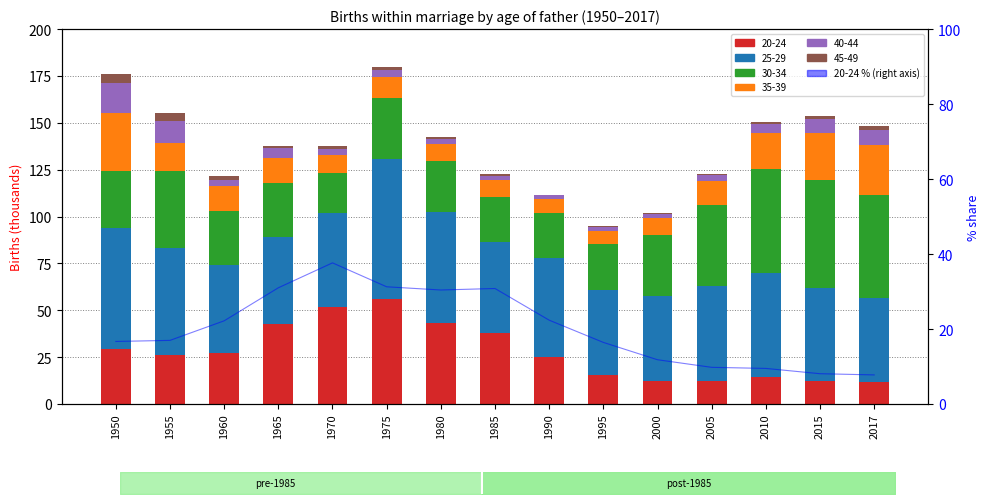

The chart shows a value of 6.0 at 2010. True or false?

False